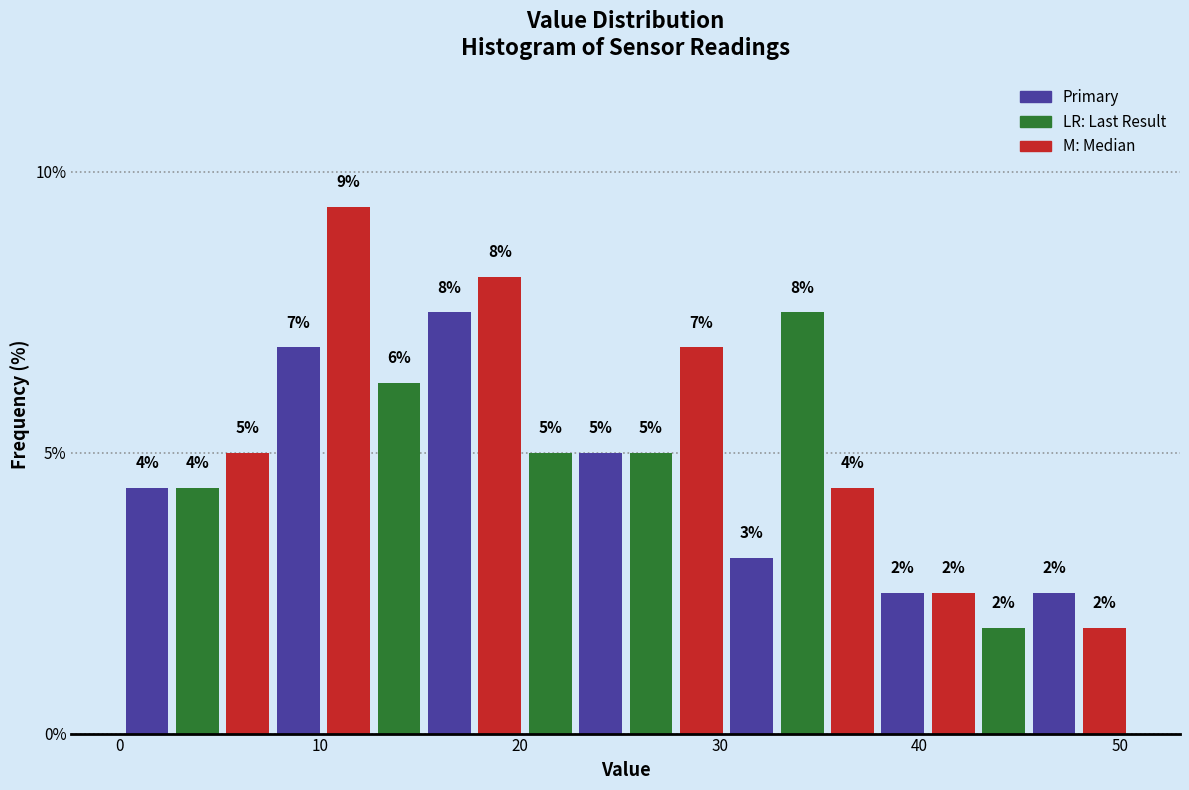

Read against the x-axis, roughly where is the centre of the tallest bar?

11